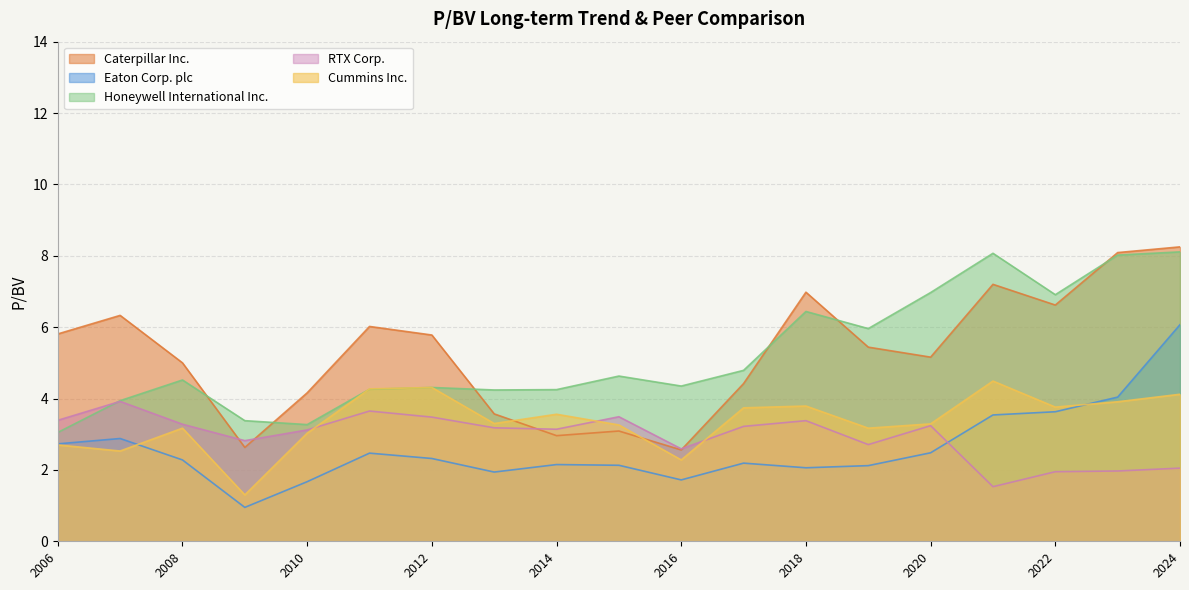

What is the highest value of the Cummins Inc. series?

4.5